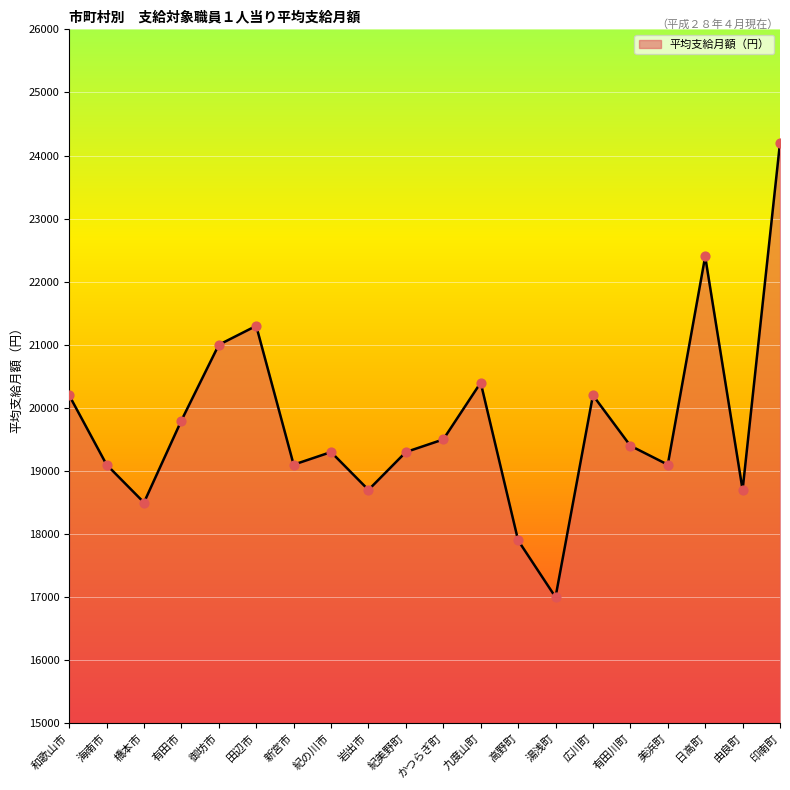

Approximately how many times larger is the value at 海南市 compared to 橋本市?

1.0